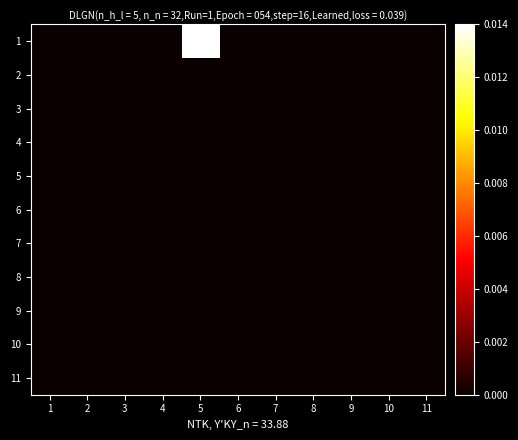

How many data points does each series have?

11